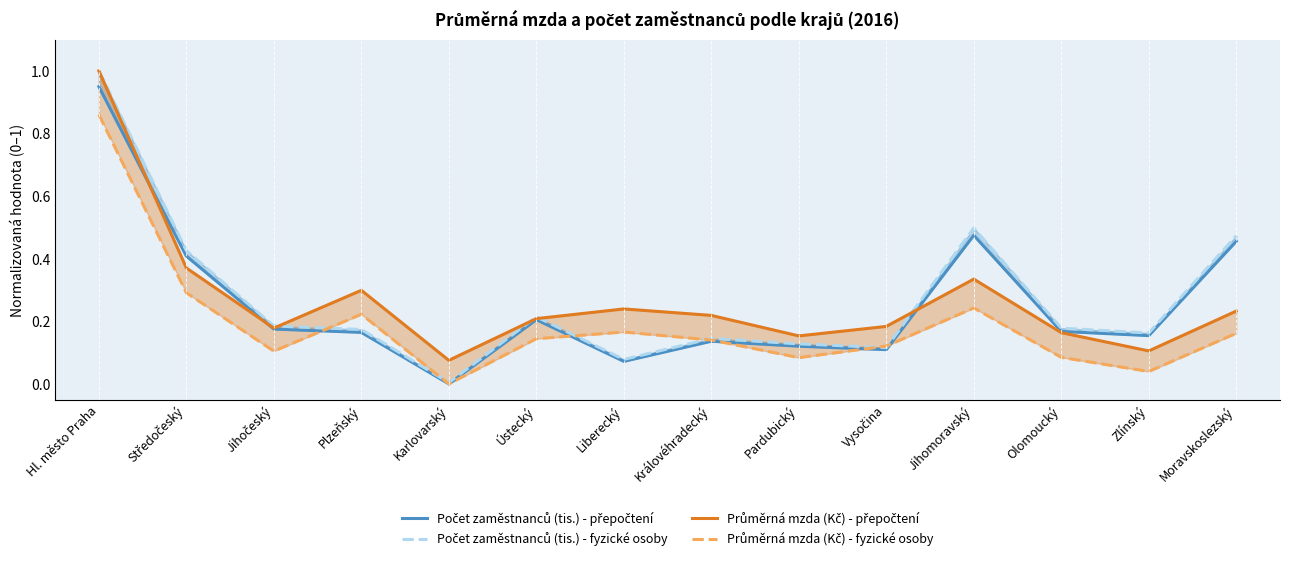

At which category is the sum across all series the highest?

Hl. město Praha